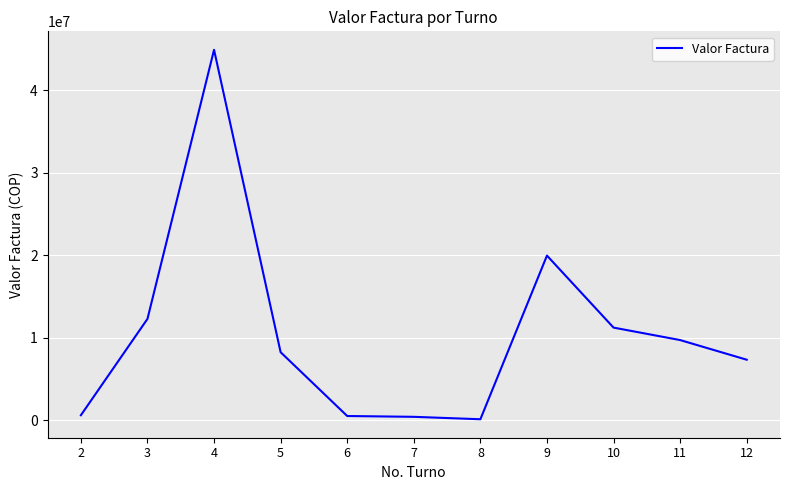

At which label is the value closest to 22524529?

9